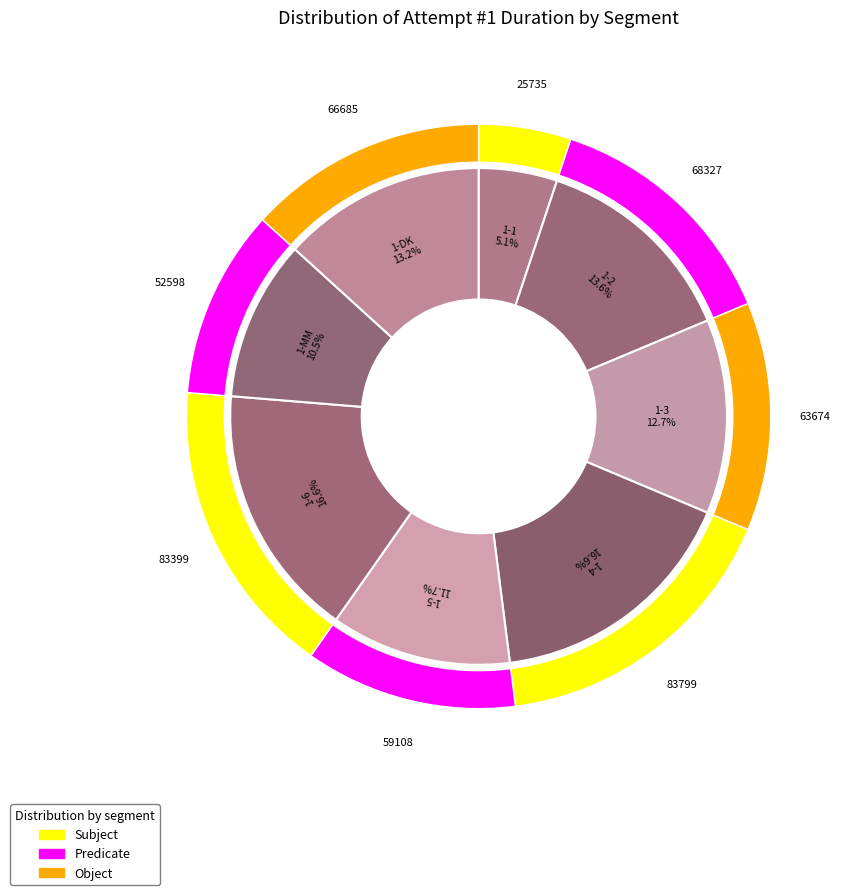

What is the largest slice in the pie chart?

1-4